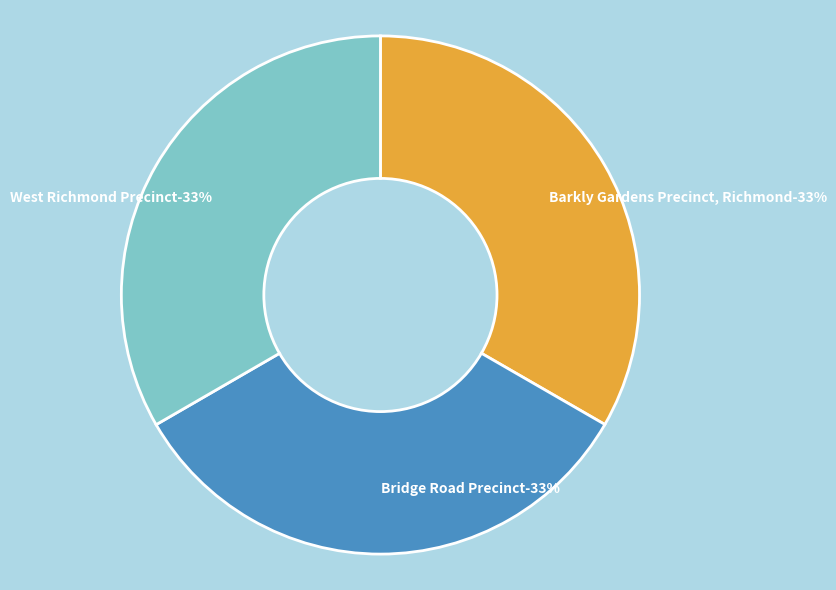

True or false: Barkly Gardens Precinct, Richmond accounts for 27% of the total.

False